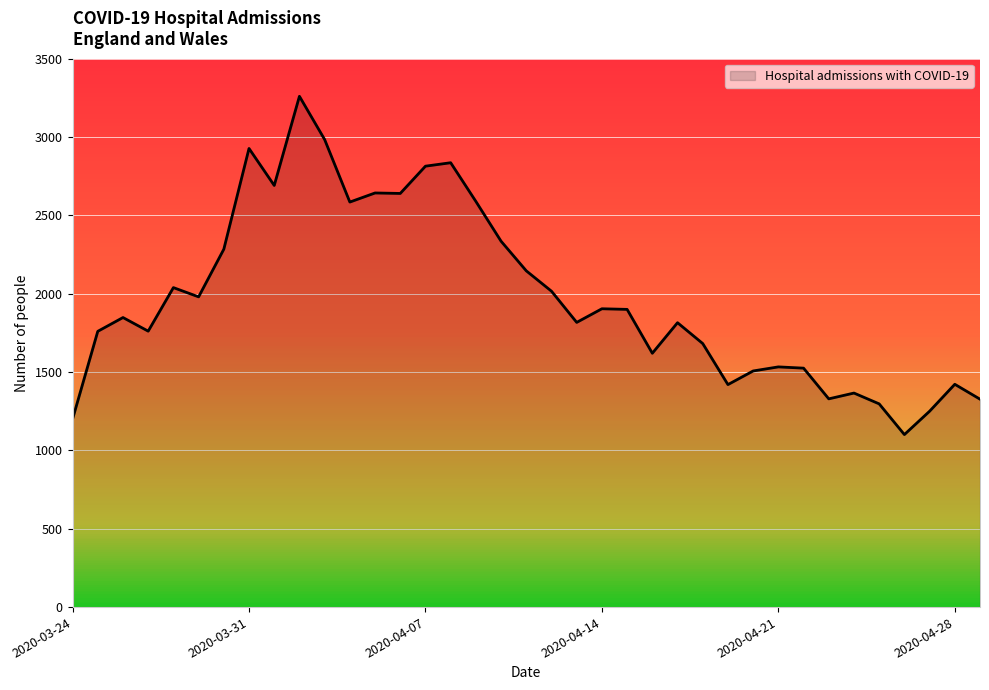

What is the smallest value displayed?

1101